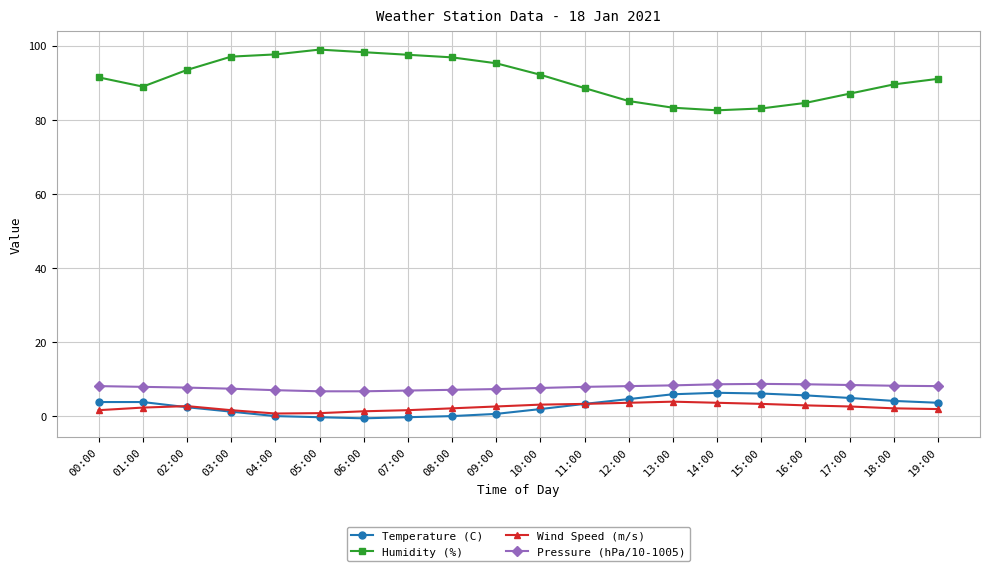

What is the maximum value for Wind Speed (m/s)?

3.8